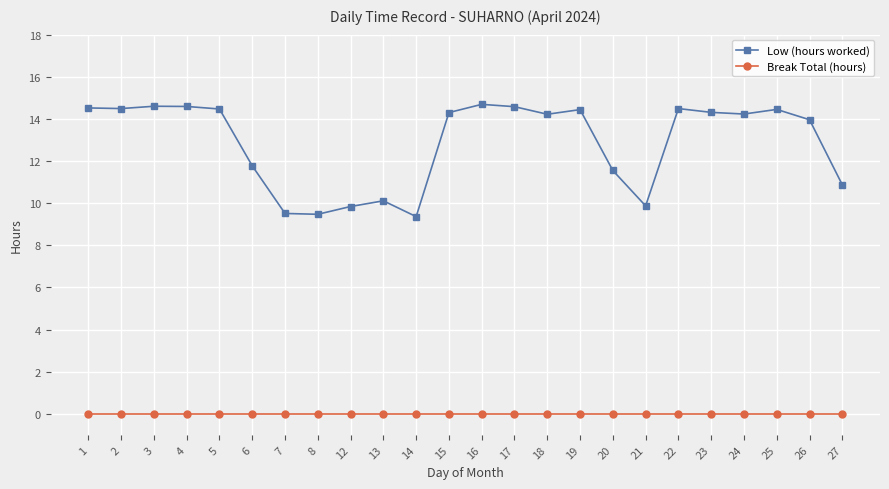

Does the chart display data point markers on the line(s)?

Yes